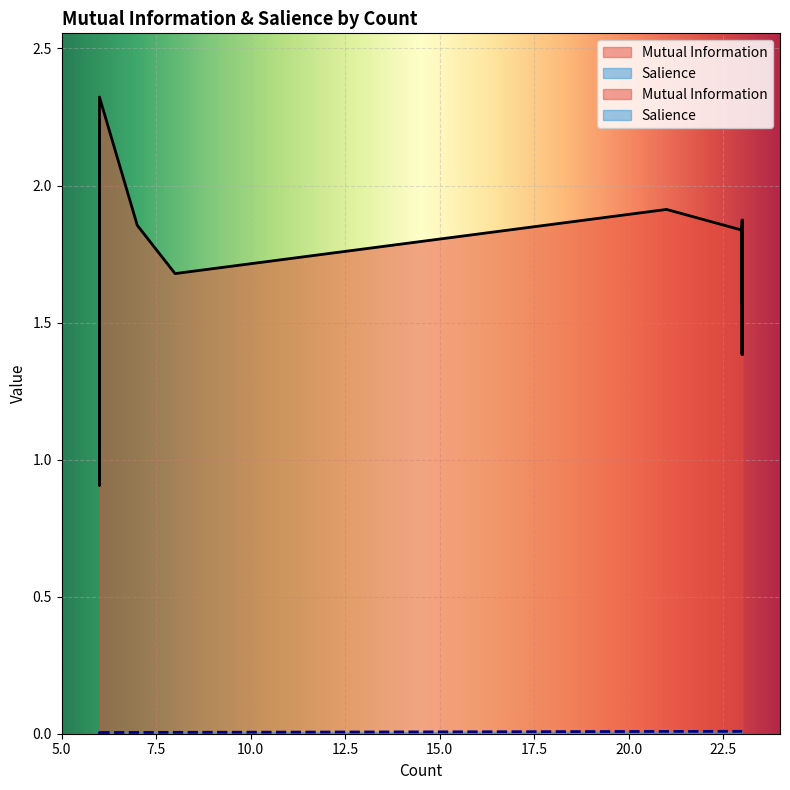

How many series are shown in this chart?

2